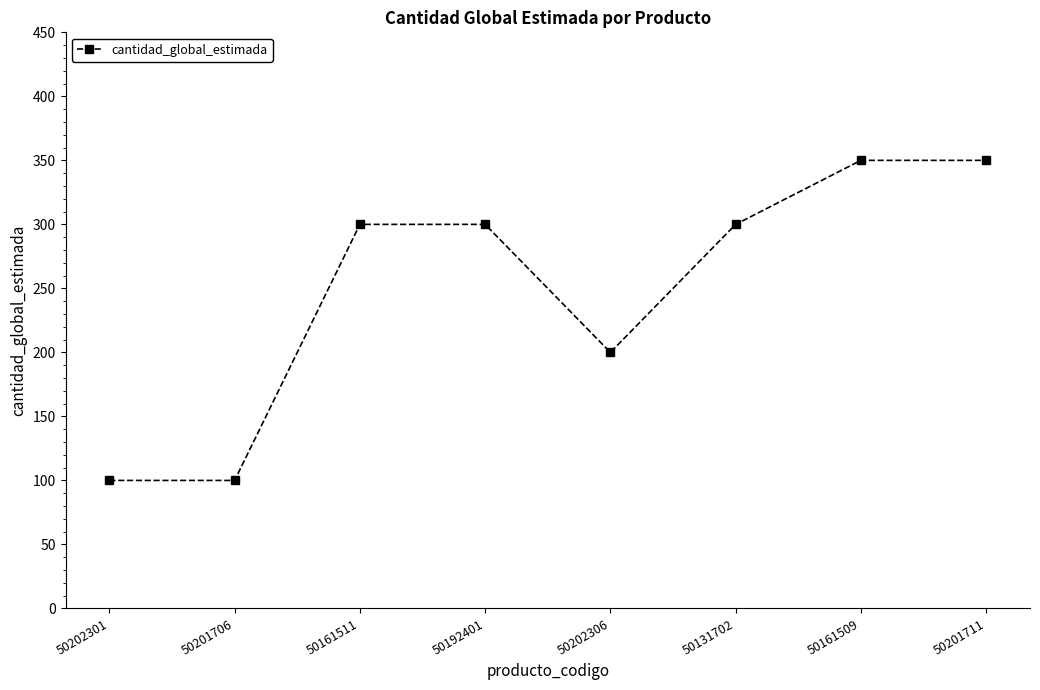

What is the label of the 7th point from the left?

50161509